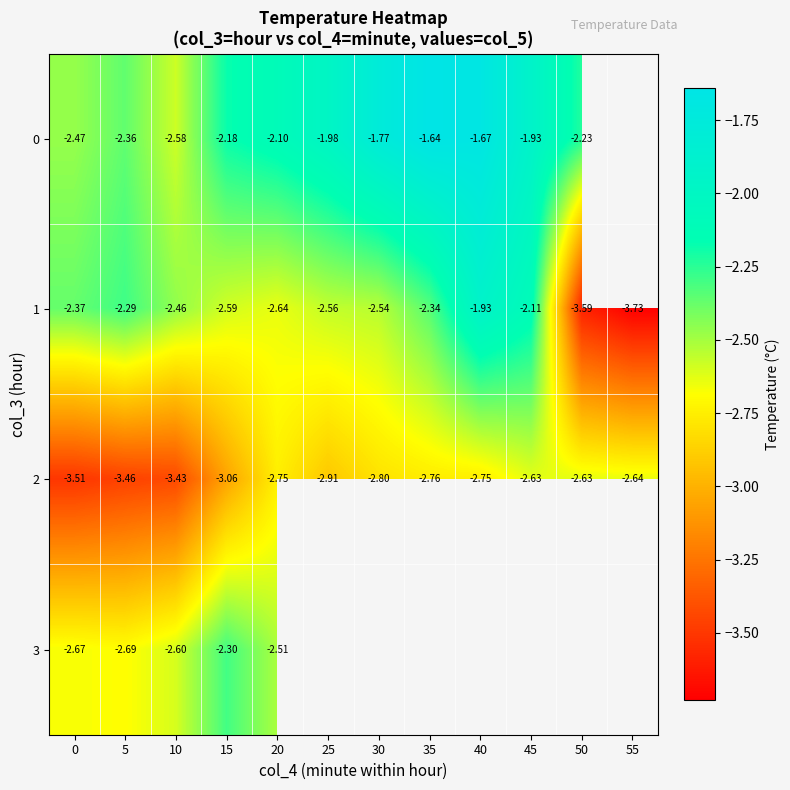

At which label is 2 closest to -3?

15